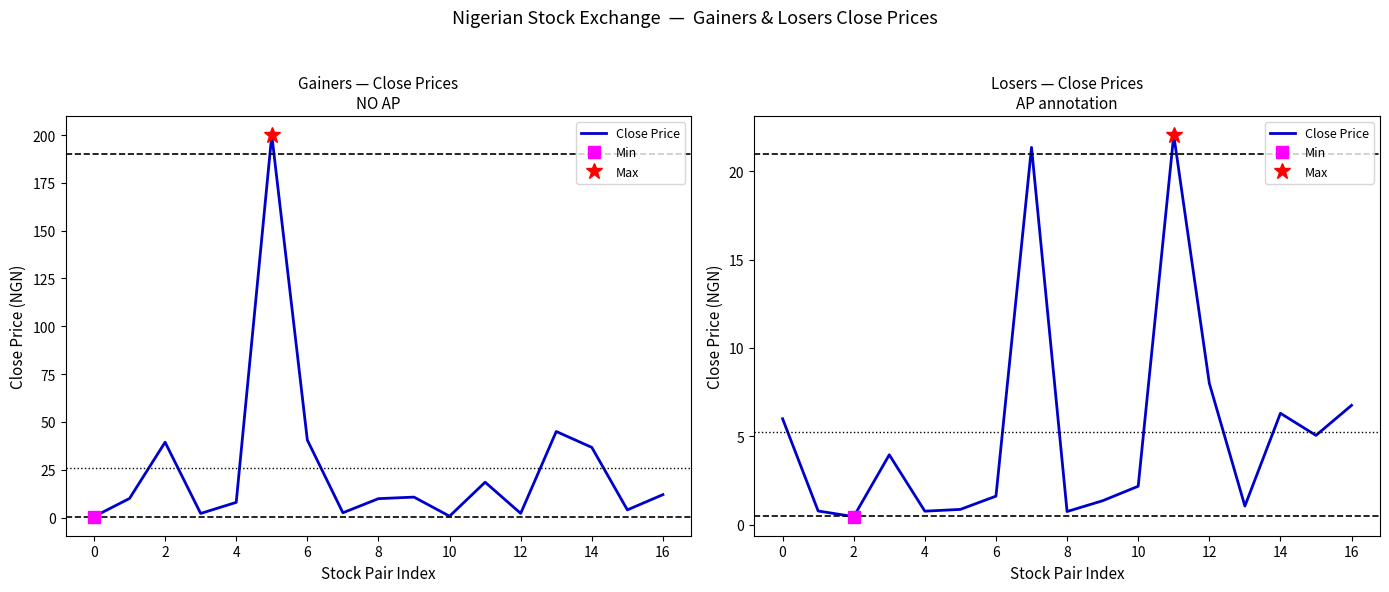

How many points are lower than both their immediate neighbors (excluding endpoints)?

5